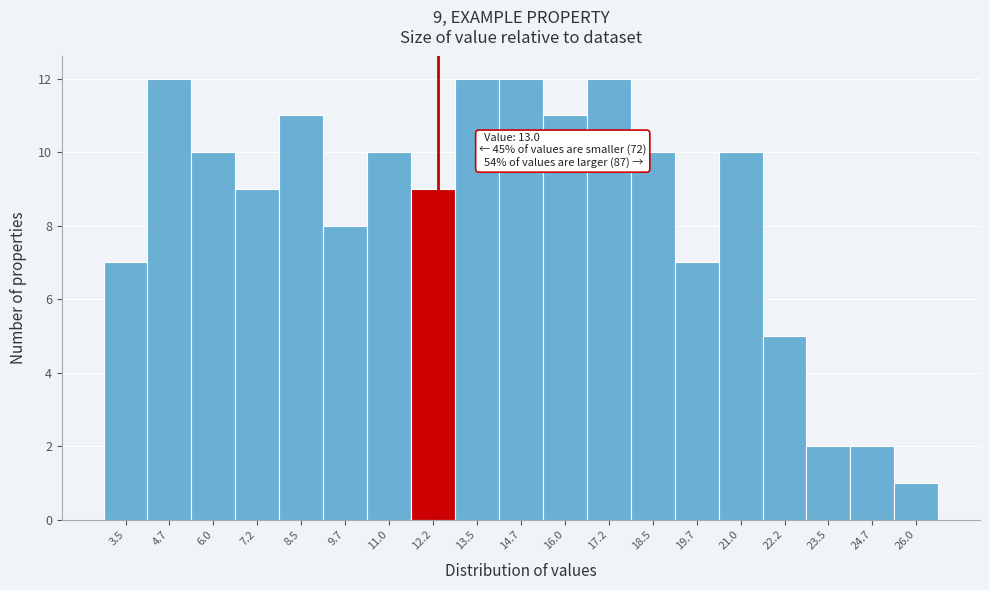

Reading left to right, list all the values displayed in this chart.

7	12	10	9	11	8	10	9	12	12	11	12	10	7	10	5	2	2	1